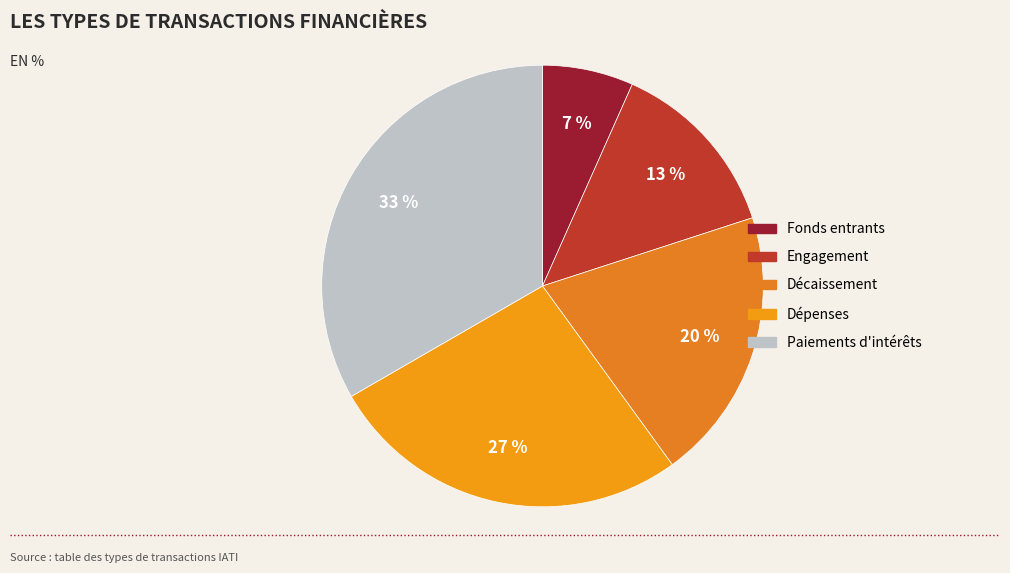

Count the number of slices in the pie.

5